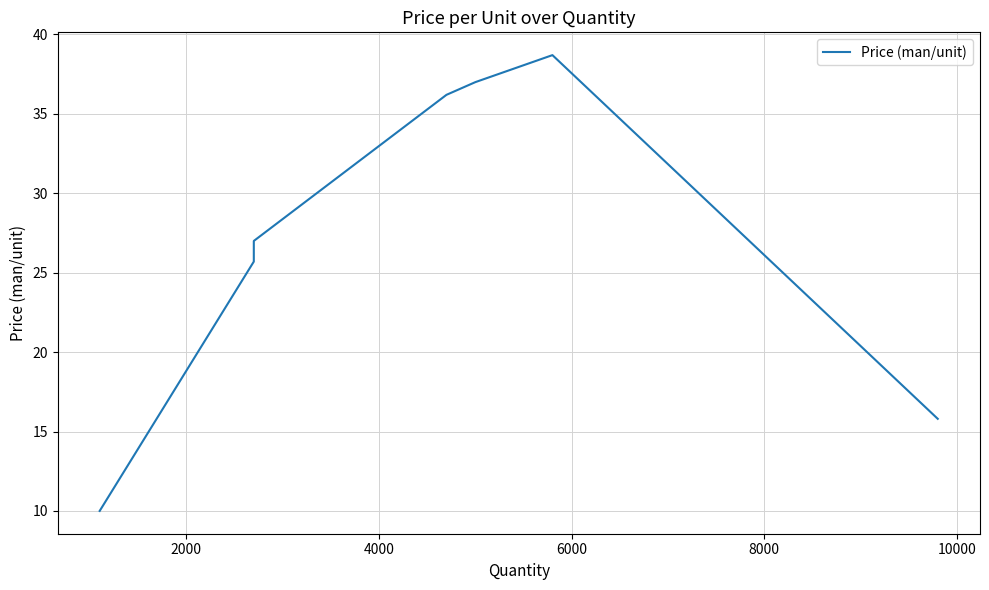

Does the chart have visible grid lines?

Yes